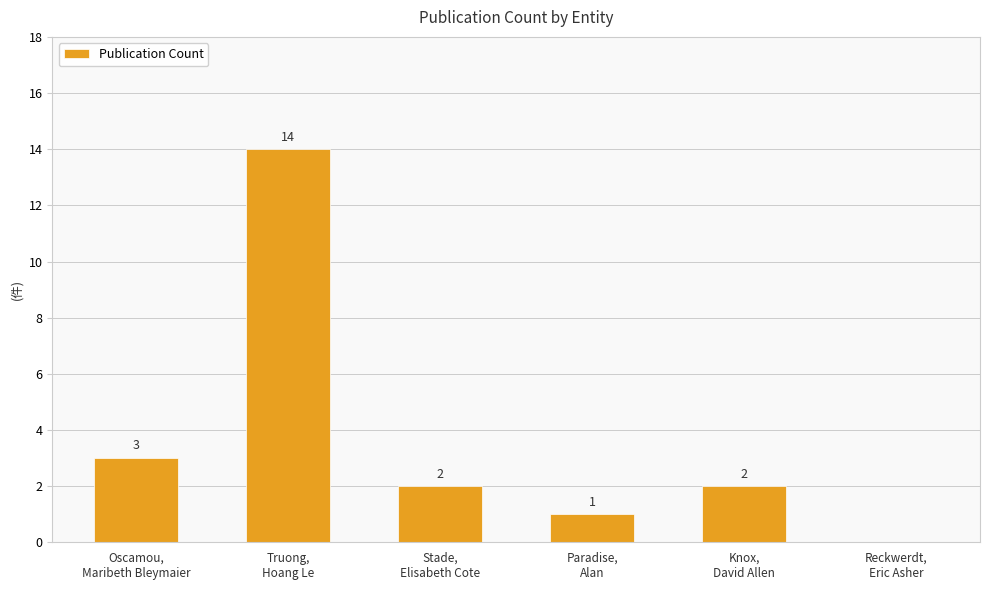

What is the maximum value shown in the chart?

14